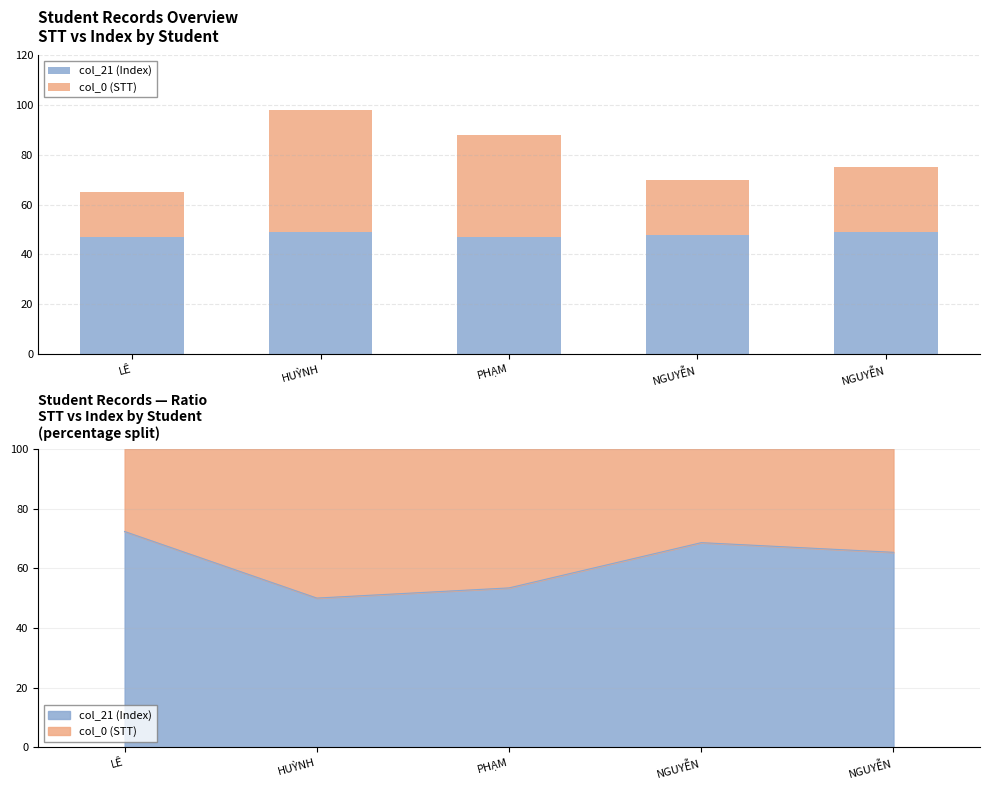

What is the label of the 2nd bar from the right?

NGUYỄN